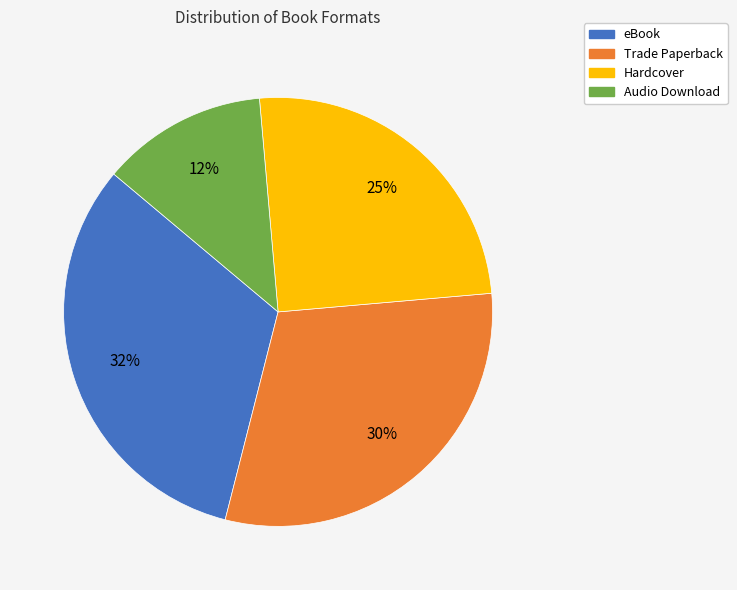

To the nearest percent, what is the average slice percentage?

25%